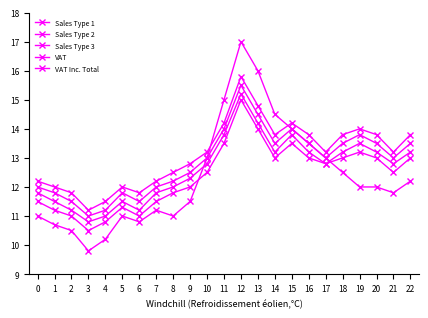

What is the difference between the maximum and minimum values in the VAT series?

4.4